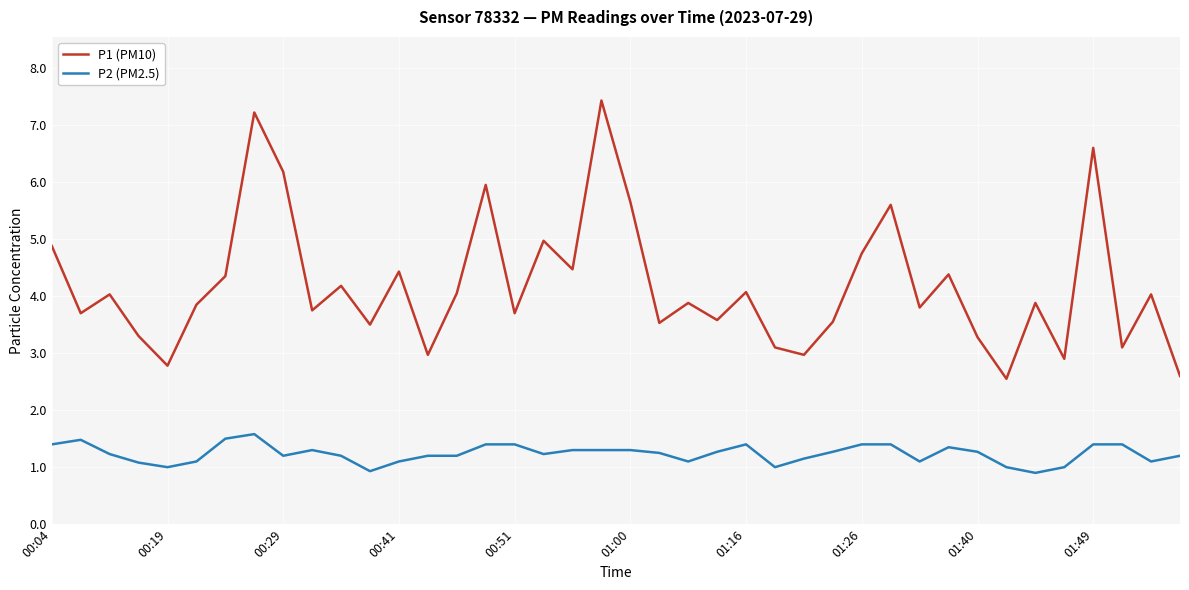

True or false: P1 (PM10) and P2 (PM2.5) intersect in this chart.

False